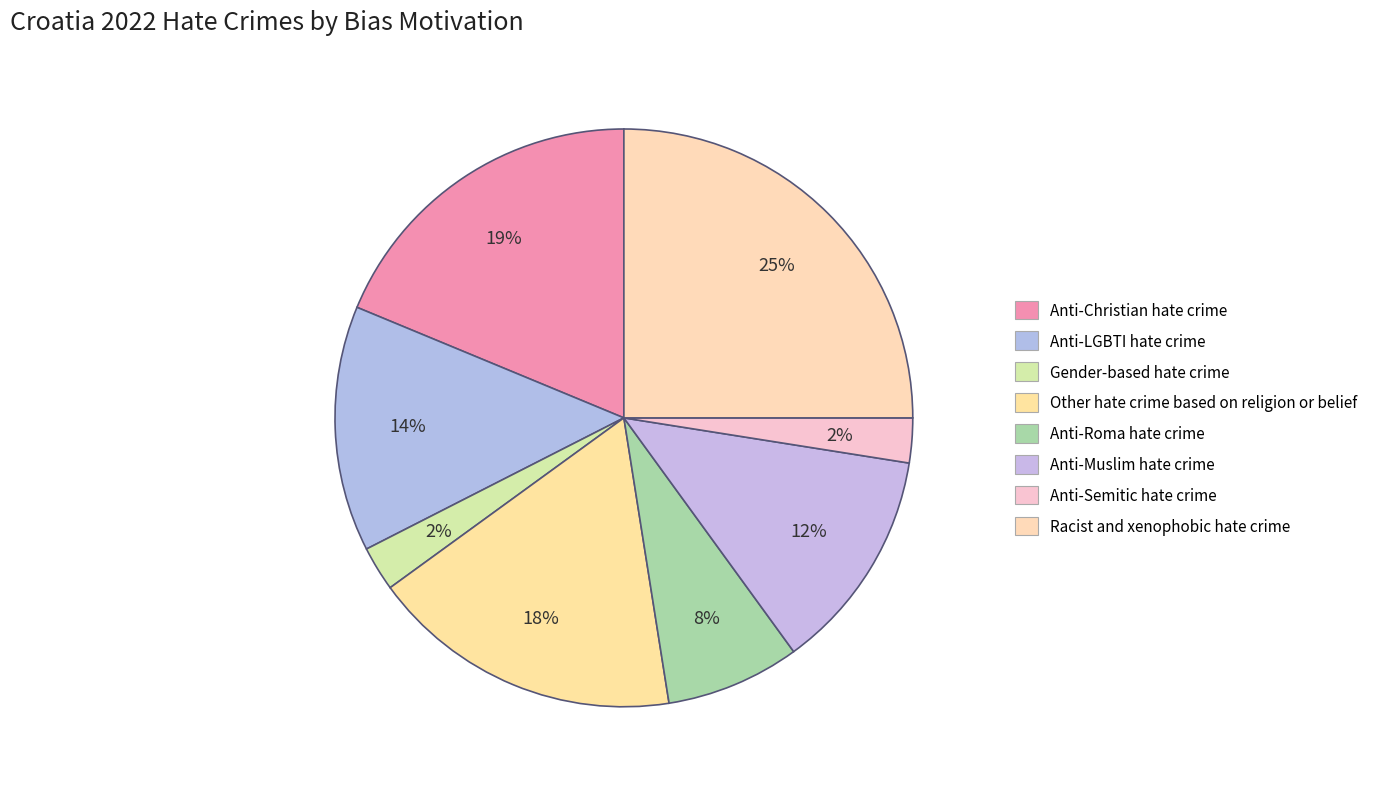

What percentage do Anti-Christian hate crime and Other hate crime based on religion or belief together represent?

36.2%